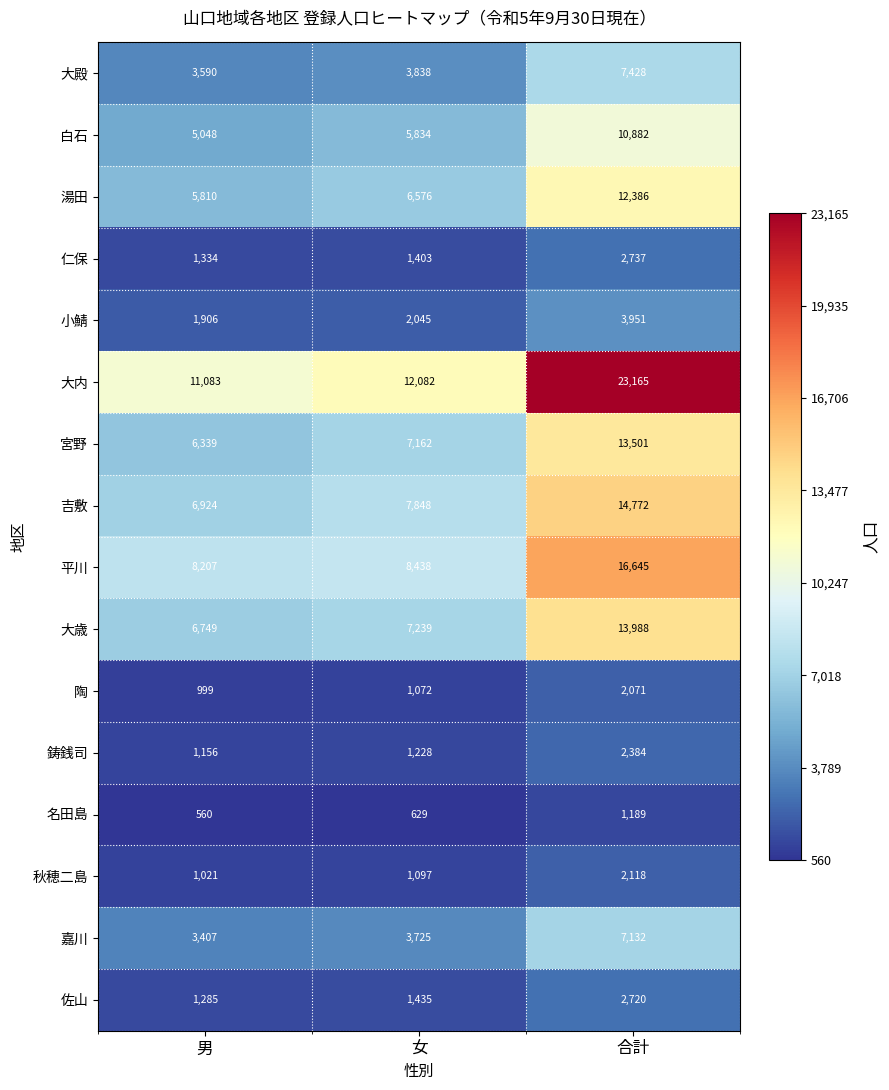

How many 佐山 values are between 1285 and 2720?

3